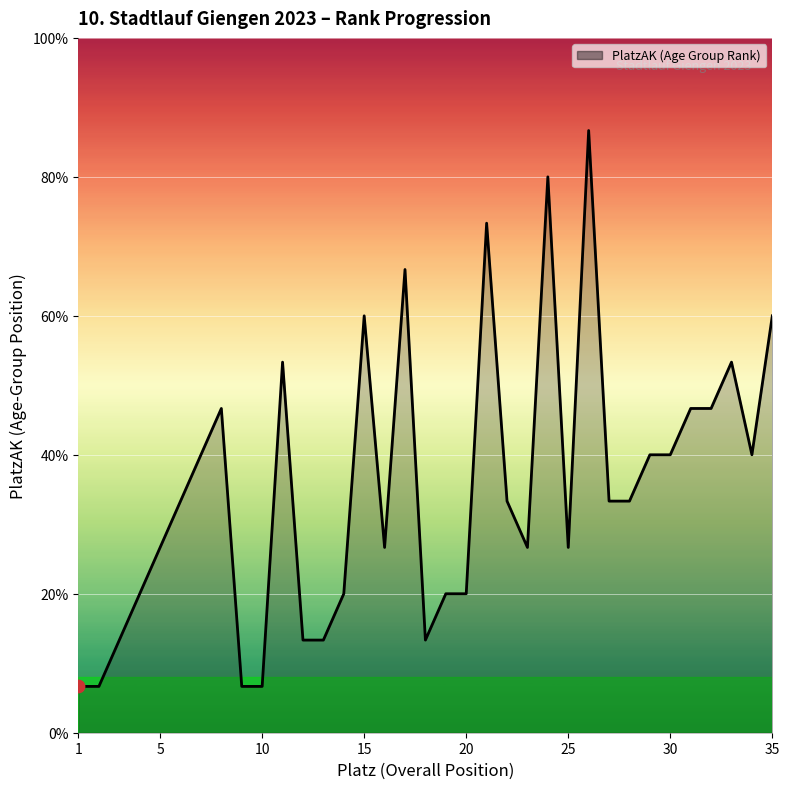

Is this an area chart (filled region under the line)?

Yes